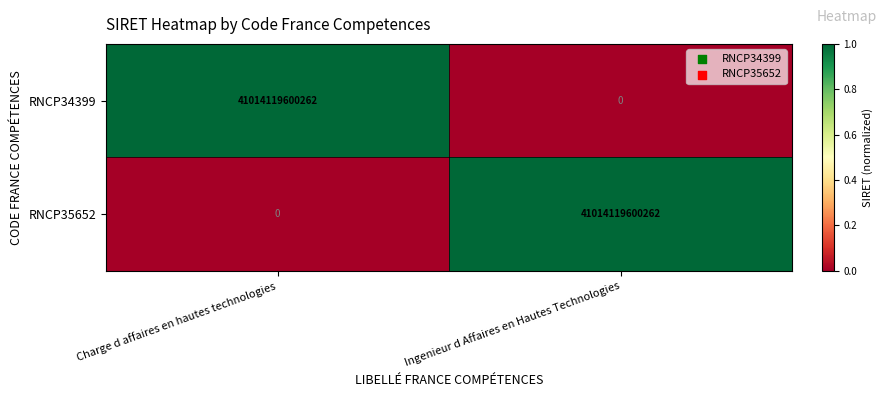

What is the difference between the maximum and minimum values in the RNCP35652 series?

41014119600262